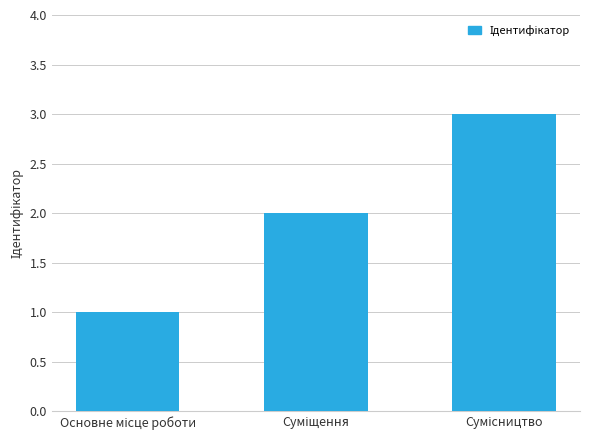

What is the value of the 2nd bar from the left?

2